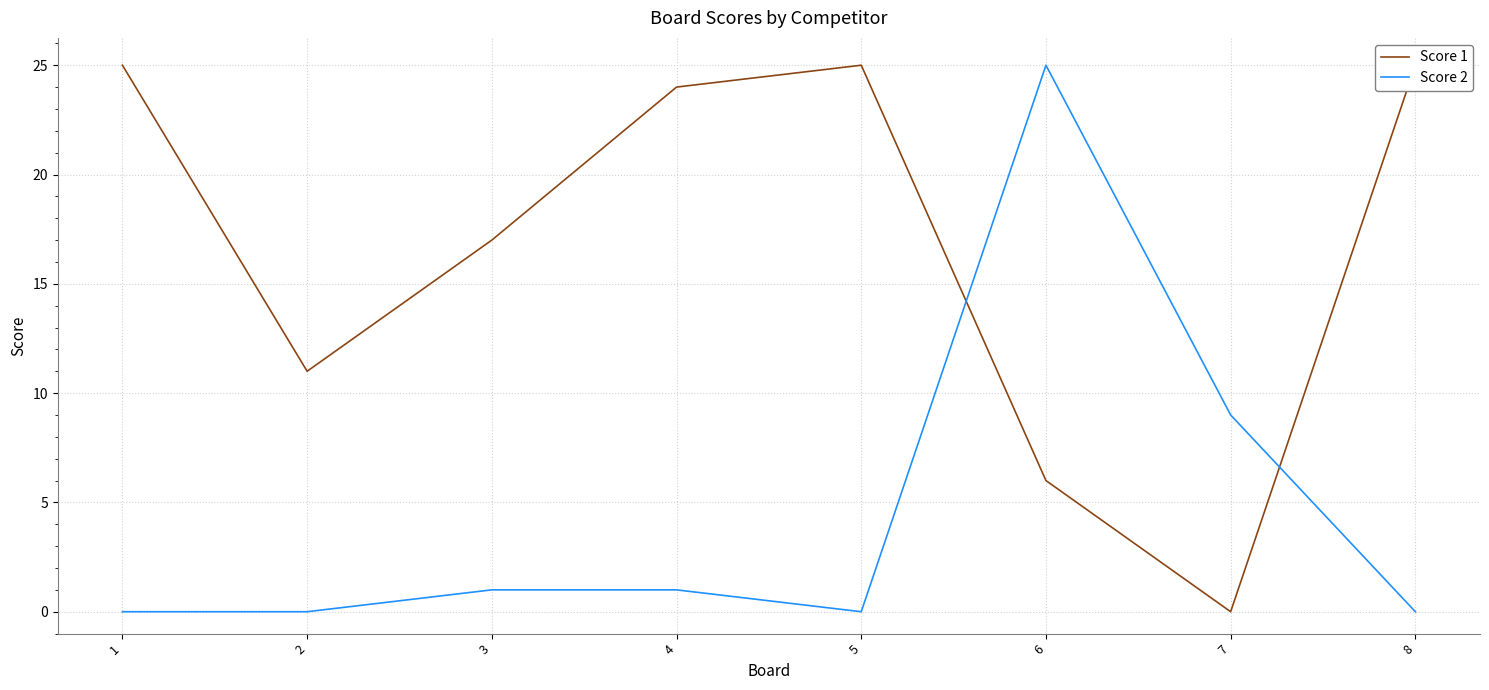

What is the value of the Score 1 point at the 6th from the left?

6